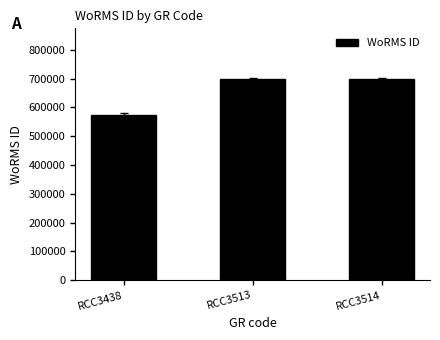

Approximately how many times larger is the value at RCC3438 compared to RCC3513?

0.8